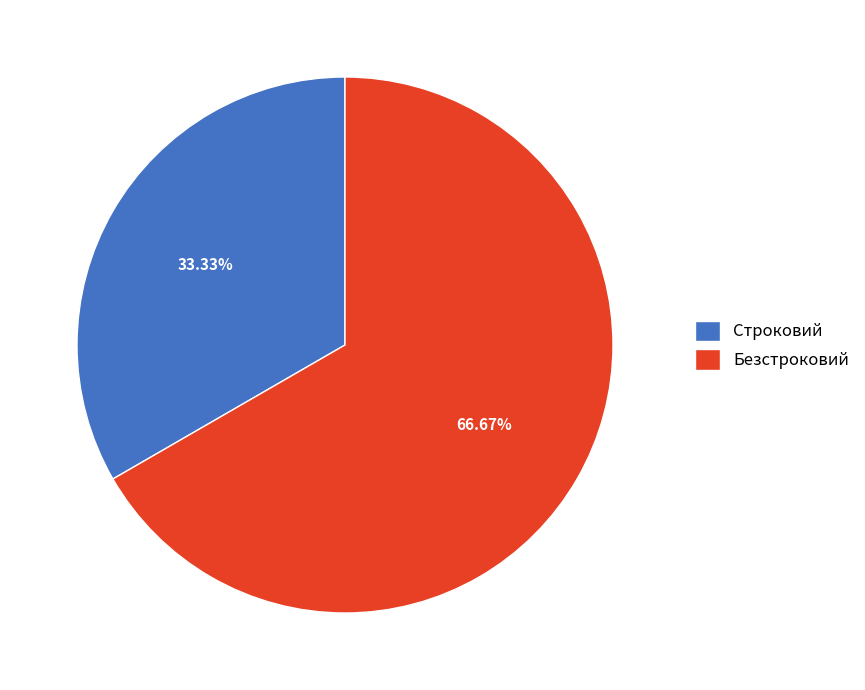

Is there any slice that represents more than half of the pie?

Yes